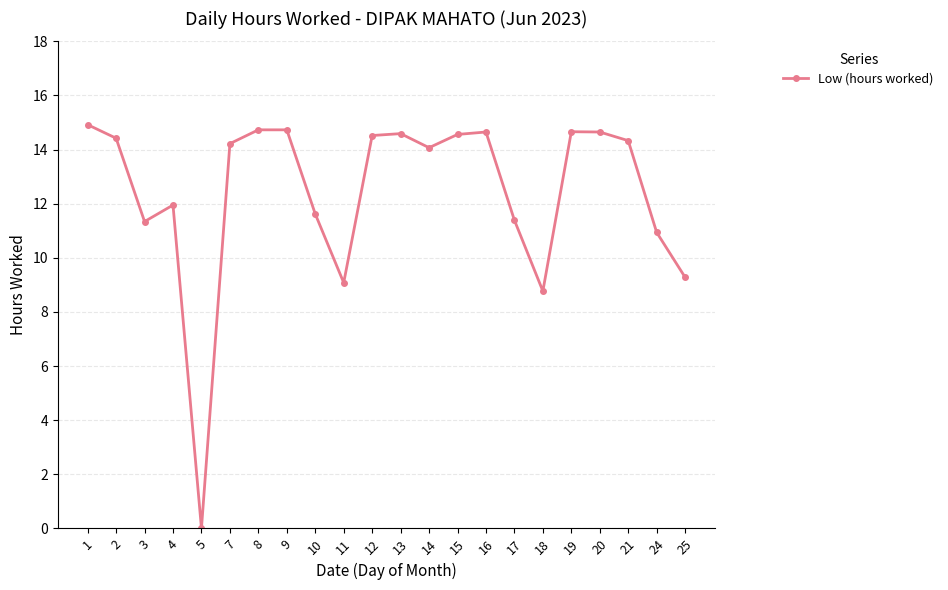

The value at 18 is 8.8. True or false?

True